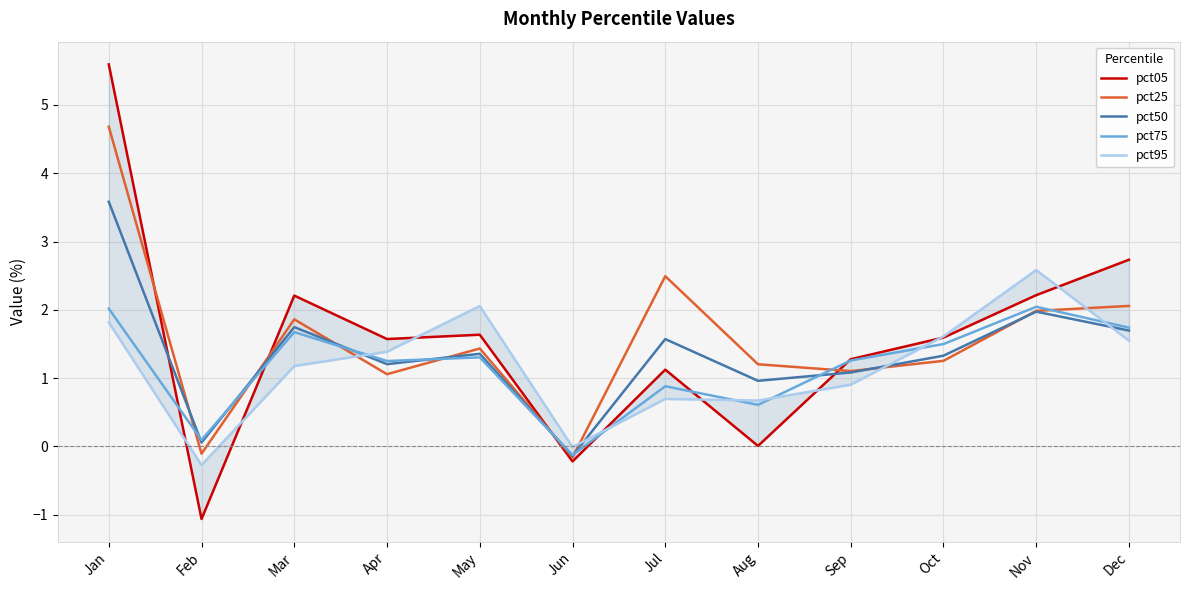

What value does the pct05 series have at Dec?

2.7